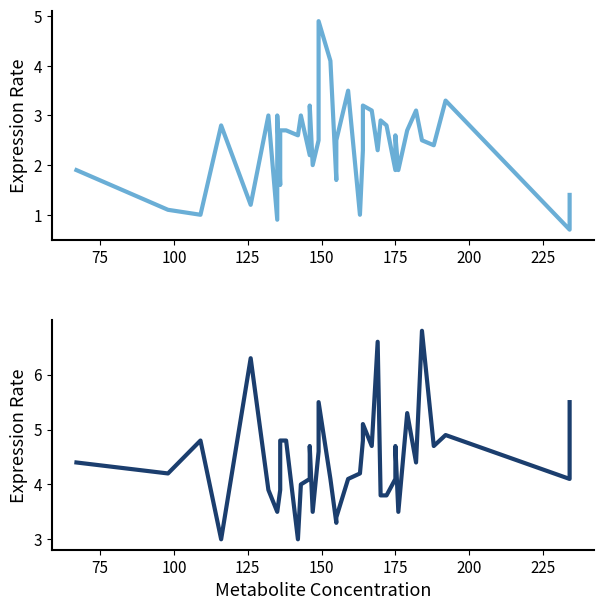

Reading left to right, what are all the values shown in this chart?

col_2: 1.9	1.1	1.0	2.8	1.2	3.0	0.9	3.0	1.6	2.7	2.7	2.6	3.0	2.2	3.2	2.0	2.5	2.9	4.9	4.1	1.7	2.5	3.5	1.0	2.3	3.2	3.1	2.3	2.9	2.8	1.9	2.6	1.9	2.7	3.1	2.5	2.4	3.3	0.7	1.4
col_5: 4.4	4.2	4.8	3.0	6.3	3.9	3.5	3.5	3.9	4.8	4.8	3.0	4.0	4.1	4.7	3.5	4.6	5.0	5.5	4.1	3.3	3.4	4.1	4.2	4.8	5.1	4.7	6.6	3.8	3.8	4.1	4.7	3.5	5.3	4.4	6.8	4.7	4.9	4.1	5.5